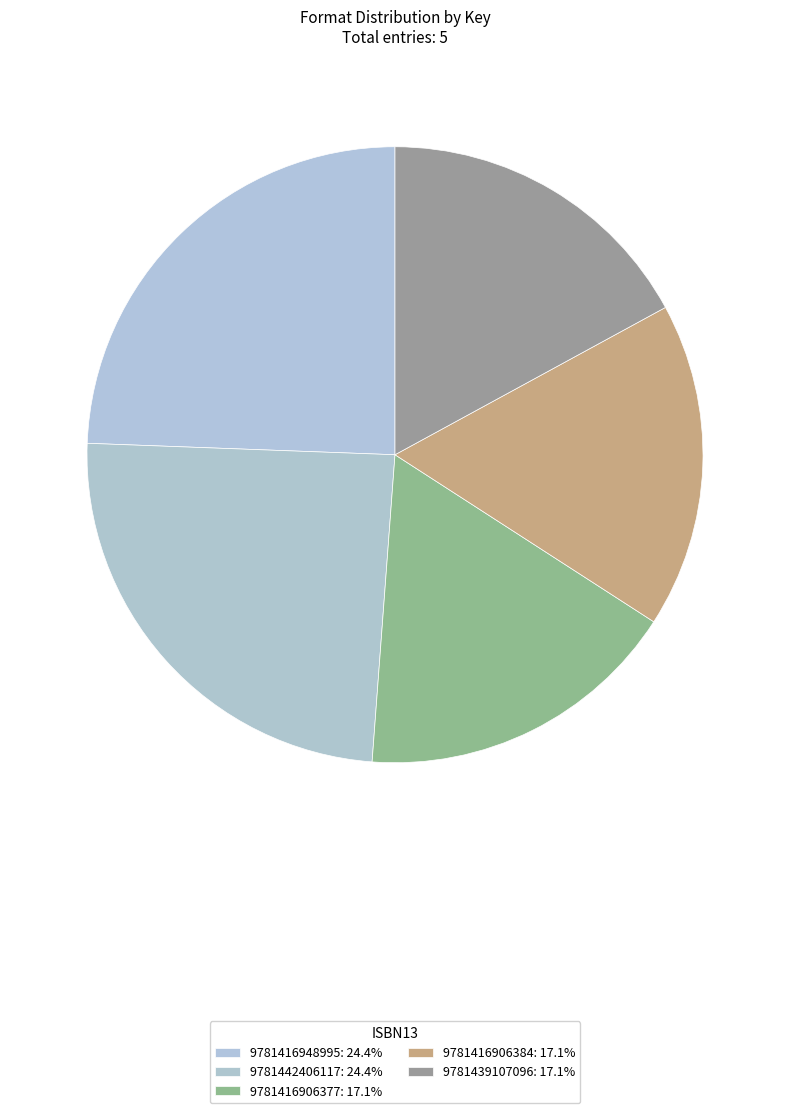

Is it true that 9781442406117 is 24% of the pie?

True